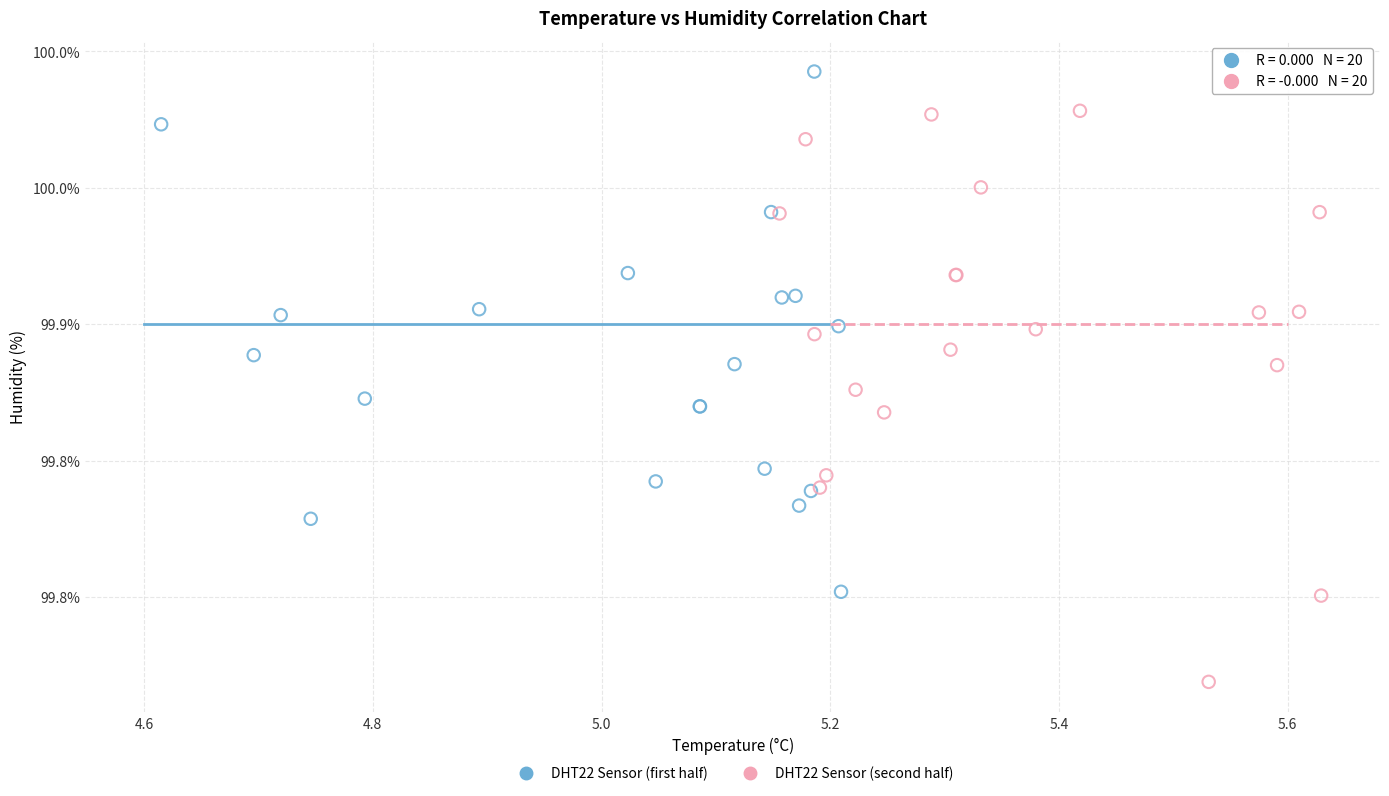

Which series contains the highest Y value?

DHT22 Sensor (first half)